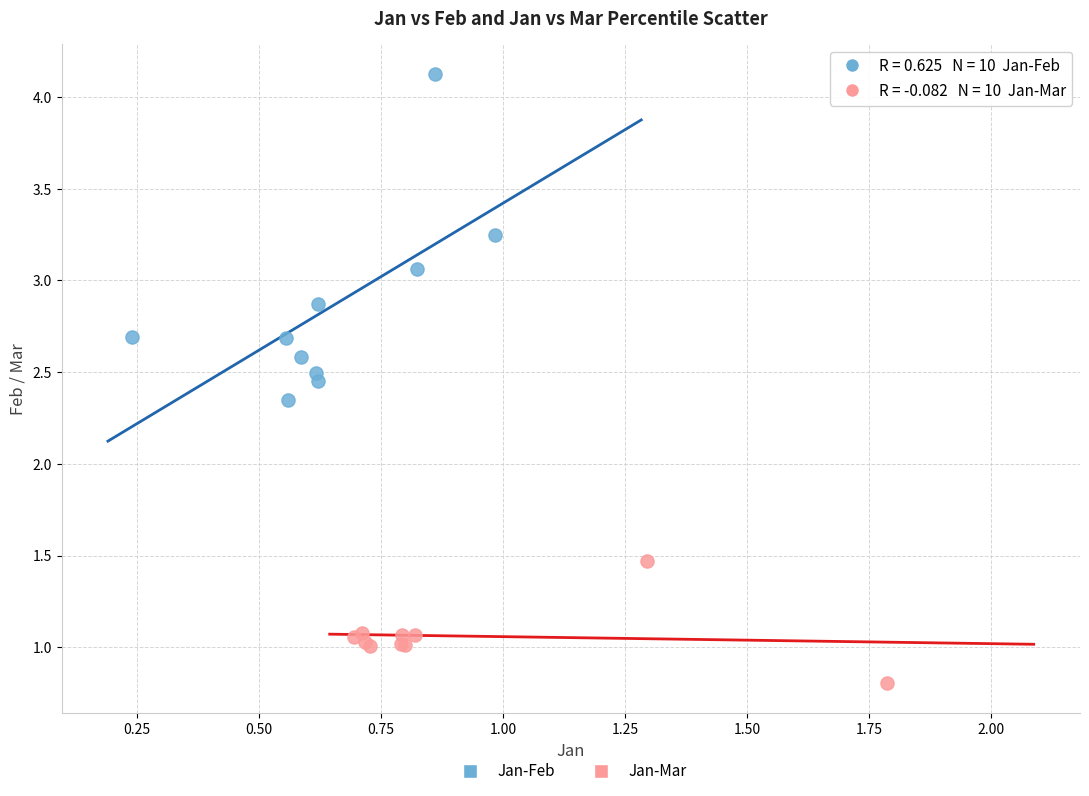

Which series reaches the maximum Y coordinate?

Jan-Feb